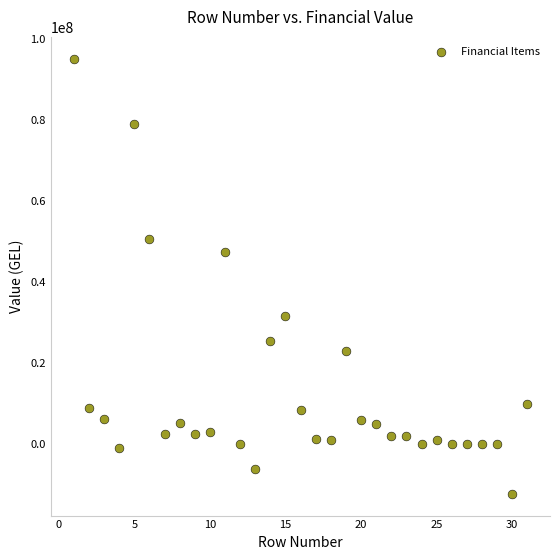

What Y value in the scatter plot is closest to 41450390?

47520195.3